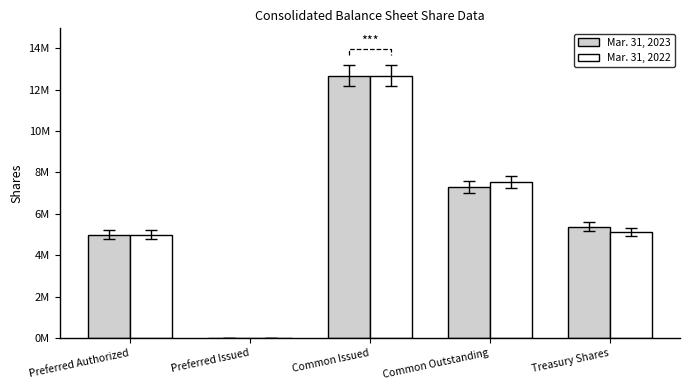

What is the label of the 4th bar from the left?

Common Outstanding